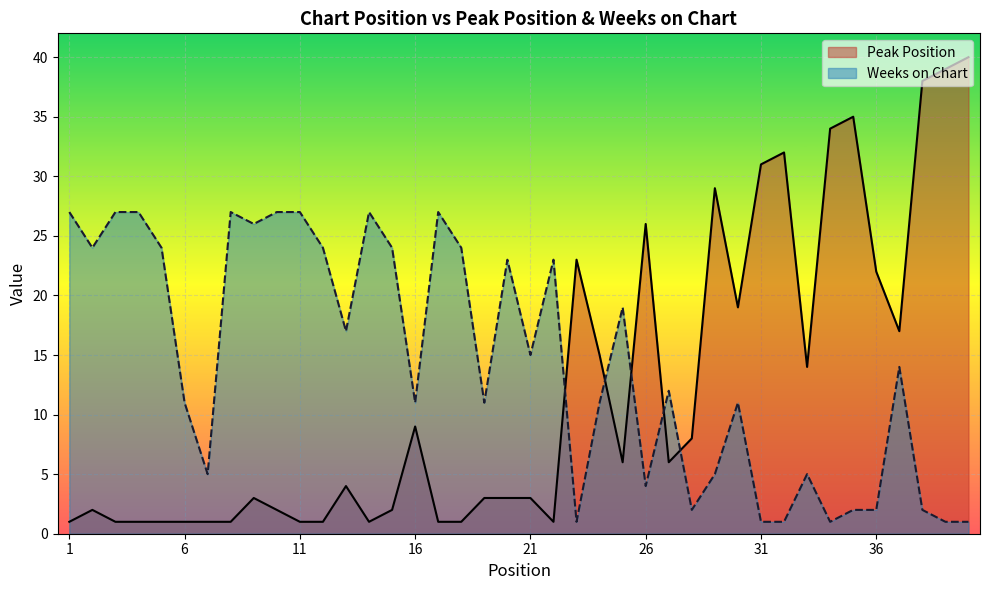

Reading left to right, transcribe all the data shown in this chart.

Peak Position: 1	2	1	1	1	1	1	1	3	2	1	1	4	1	2	9	1	1	3	3	3	1	23	15	6	26	6	8	29	19	31	32	14	34	35	22	17	38	39	40
Weeks on Chart: 27	24	27	27	24	11	5	27	26	27	27	24	17	27	24	11	27	24	11	23	15	23	1	11	19	4	12	2	5	11	1	1	5	1	2	2	14	2	1	1